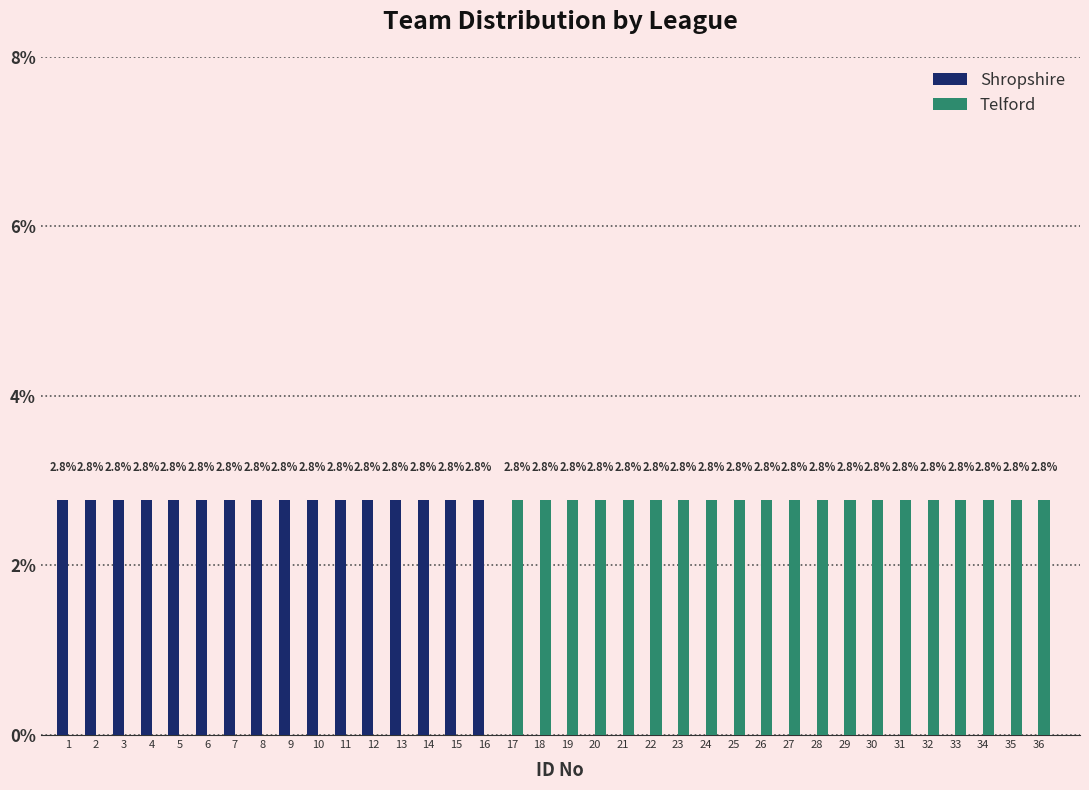

Reading left to right, transcribe all the data shown in this chart.

Shropshire: 1=2.8	2=2.8	3=2.8	4=2.8	5=2.8	6=2.8	7=2.8	8=2.8	9=2.8	10=2.8	11=2.8	12=2.8	13=2.8	14=2.8	15=2.8	16=2.8	17=0.0	18=0.0	19=0.0	20=0.0	21=0.0	22=0.0	23=0.0	24=0.0	25=0.0	26=0.0	27=0.0	28=0.0	29=0.0	30=0.0	31=0.0	32=0.0	33=0.0	34=0.0	35=0.0	36=0.0
Telford: 1=0.0	2=0.0	3=0.0	4=0.0	5=0.0	6=0.0	7=0.0	8=0.0	9=0.0	10=0.0	11=0.0	12=0.0	13=0.0	14=0.0	15=0.0	16=0.0	17=2.8	18=2.8	19=2.8	20=2.8	21=2.8	22=2.8	23=2.8	24=2.8	25=2.8	26=2.8	27=2.8	28=2.8	29=2.8	30=2.8	31=2.8	32=2.8	33=2.8	34=2.8	35=2.8	36=2.8